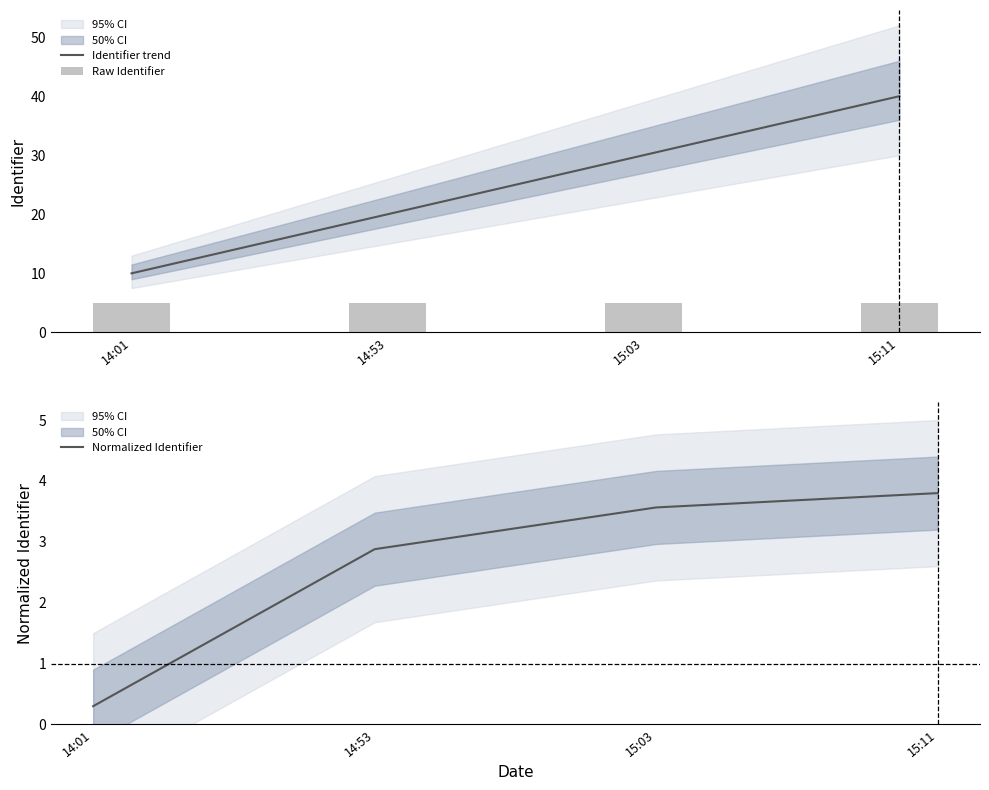

What is the maximum value for Raw Identifier?

5.0